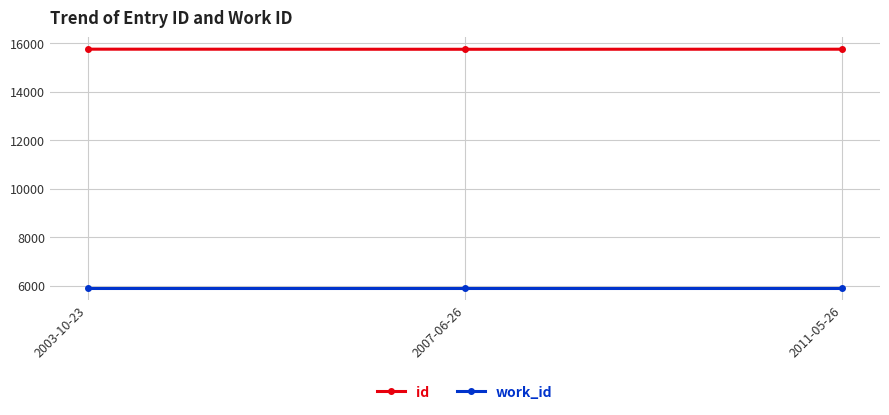

Rank the series by their maximum value, from highest to lowest.

id, work_id